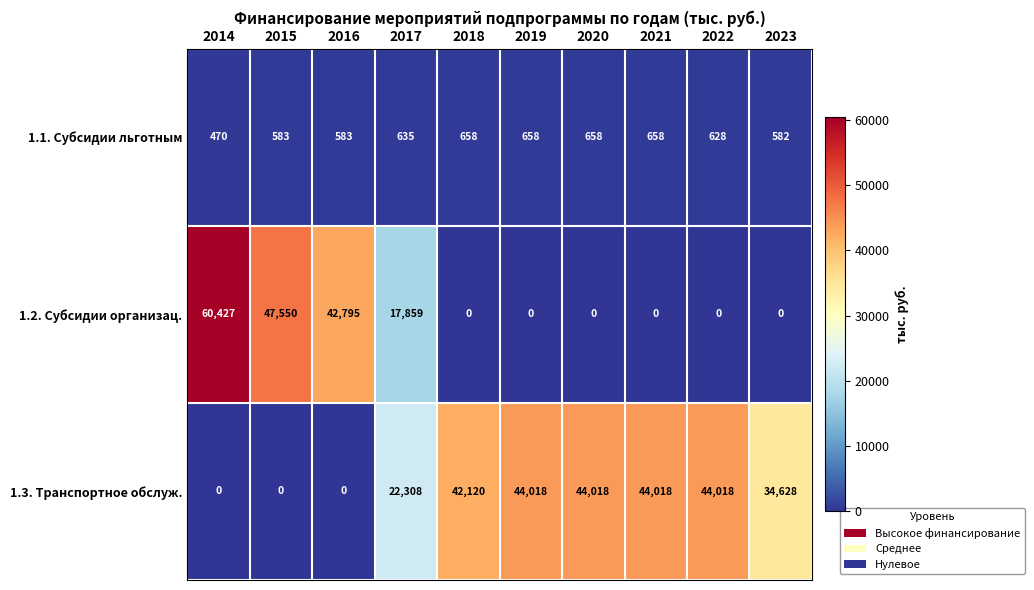

At how many categories does at least one series exceed 18881?

10